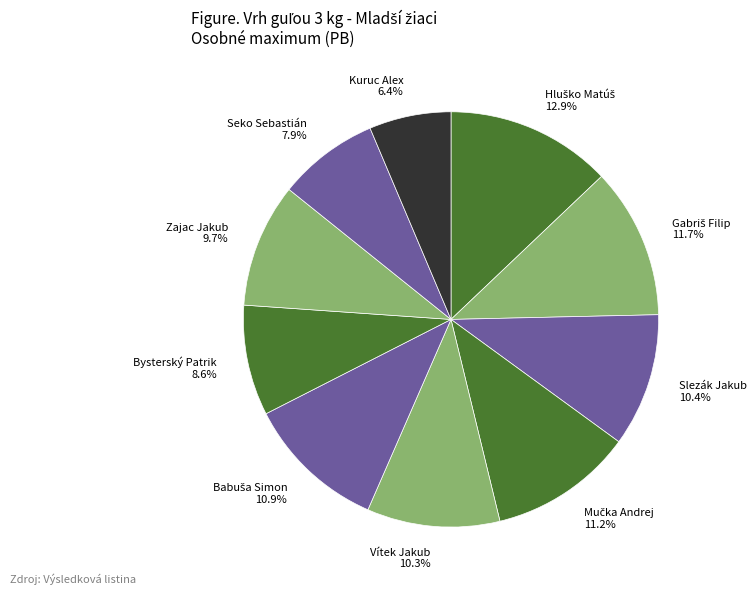

To the nearest percent, what percentage of the pie is Kuruc Alex?

6%